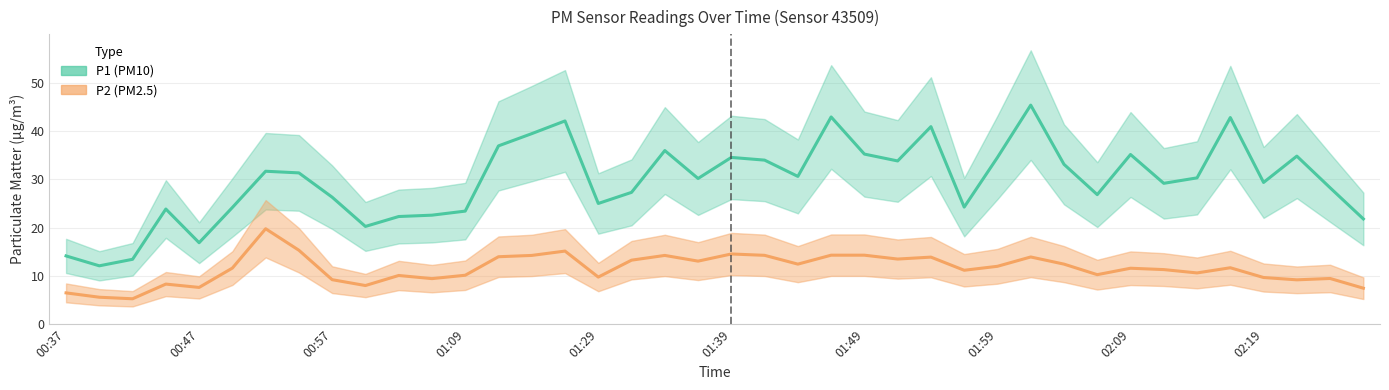

Rank the series by their maximum value, from lowest to highest.

P2, P1